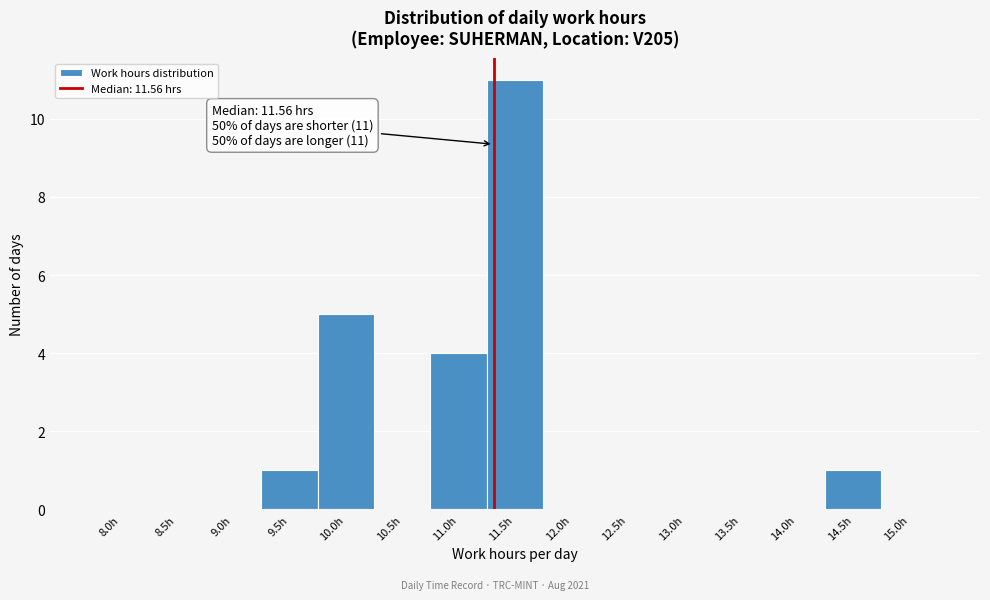

Reading left to right, list all the values displayed in this chart.

8.0h=0	8.5h=0	9.0h=0	9.5h=1	10.0h=5	10.5h=0	11.0h=4	11.5h=11	12.0h=0	12.5h=0	13.0h=0	13.5h=0	14.0h=0	14.5h=1	15.0h=0